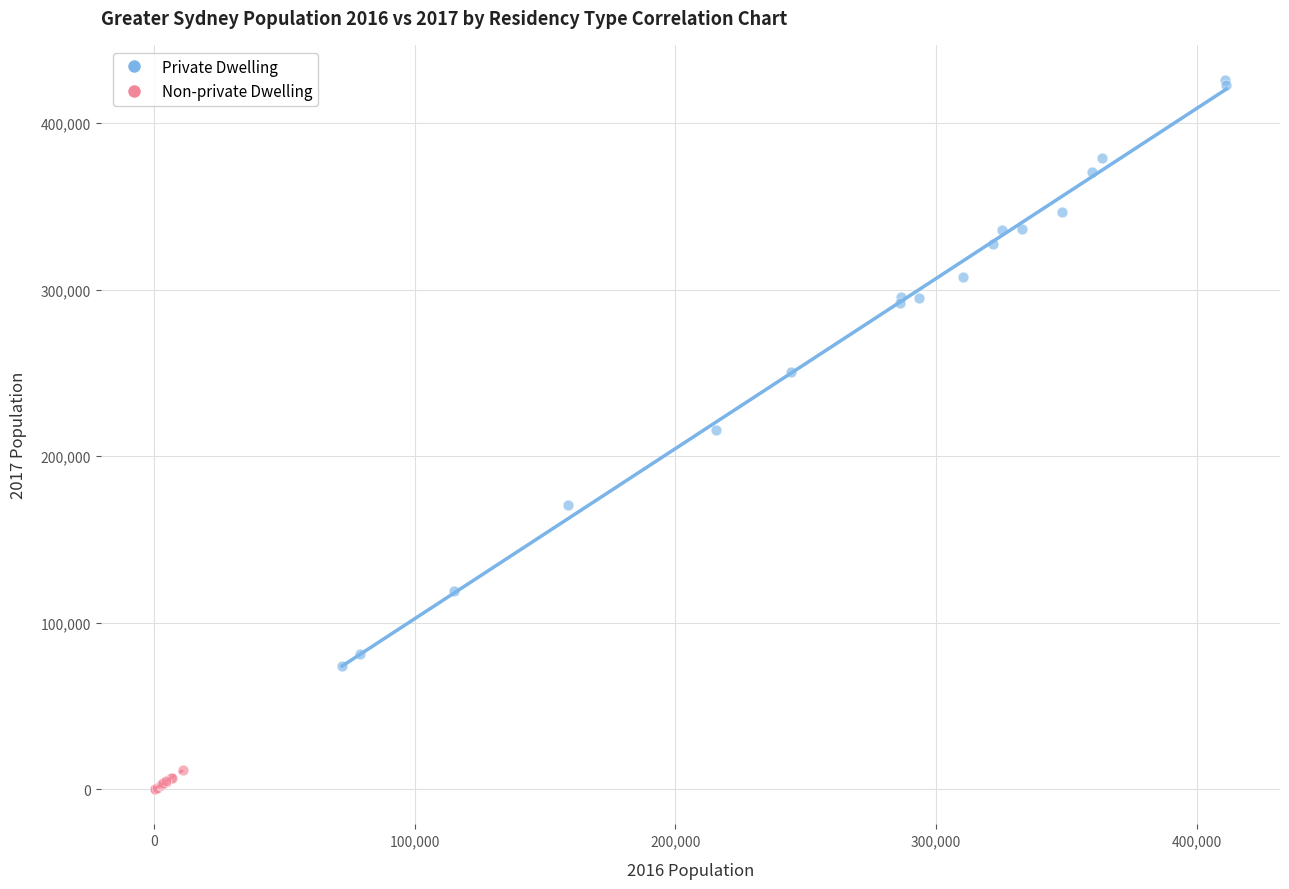

Which series contains the lowest Y value?

Non-private Dwelling